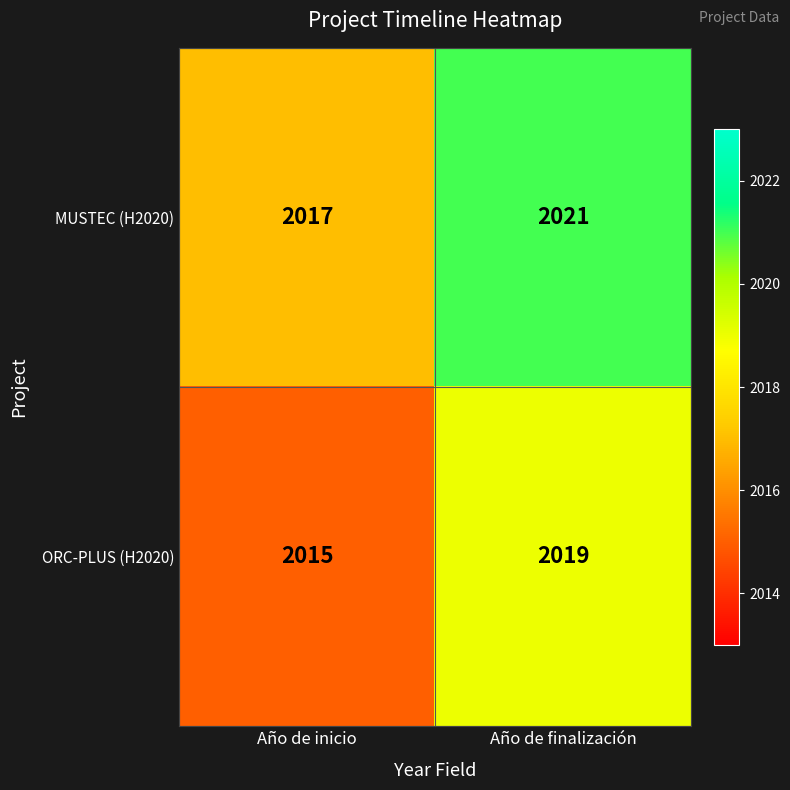

What is the total value across all series at Año de finalización?

4040